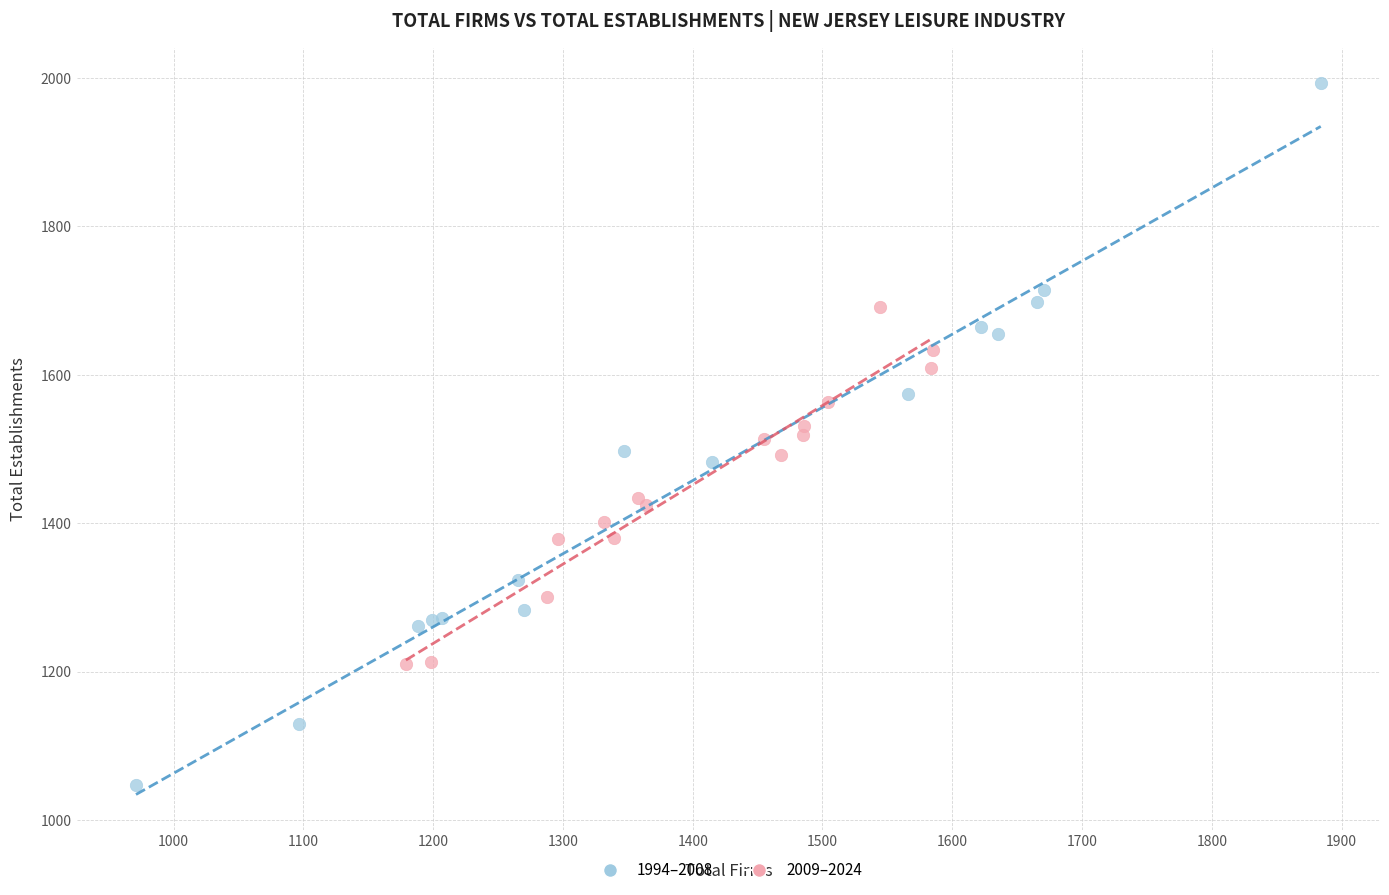

Which series has the widest spread of Y values?

1994–2008